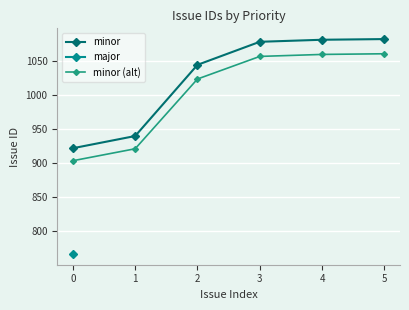

What is the value of the minor (alt) point at the 1st from the left?

903.6